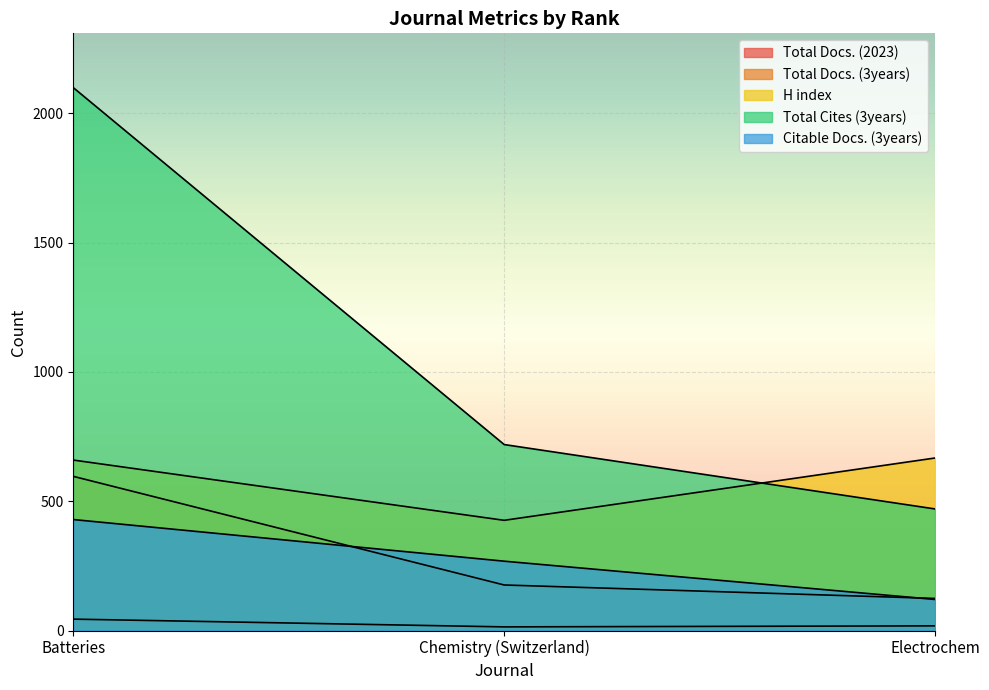

Reading right to left, extract all data points from this chart.

Total Docs. (2023): Electrochem=18	Chemistry (Switzerland)=14	Batteries=44
Total Docs. (3years): Electrochem=124	Chemistry (Switzerland)=176	Batteries=596
H index: Electrochem=667	Chemistry (Switzerland)=426	Batteries=659
Total Cites (3years): Electrochem=470	Chemistry (Switzerland)=719	Batteries=2099
Citable Docs. (3years): Electrochem=120	Chemistry (Switzerland)=268	Batteries=429